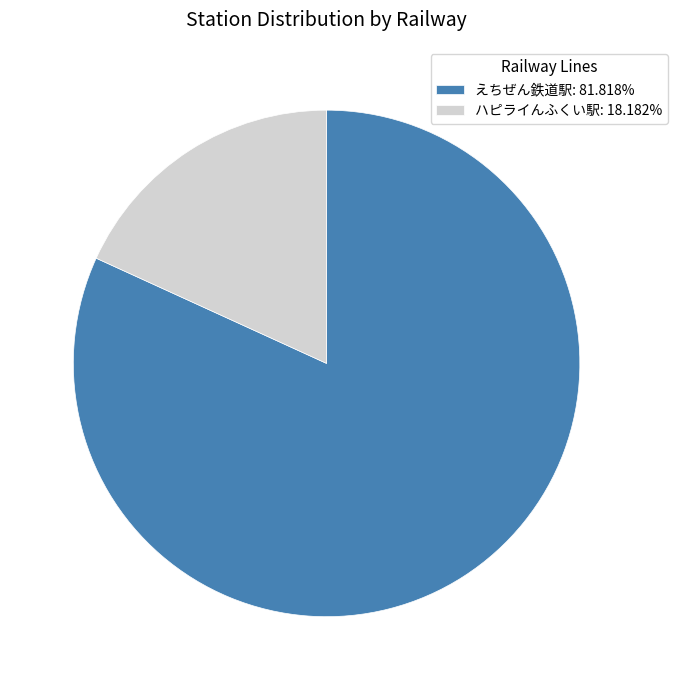

Is the sum of ハピライんふくい駅: 18.182% and えちぜん鉄道駅: 81.818% greater than half?

Yes